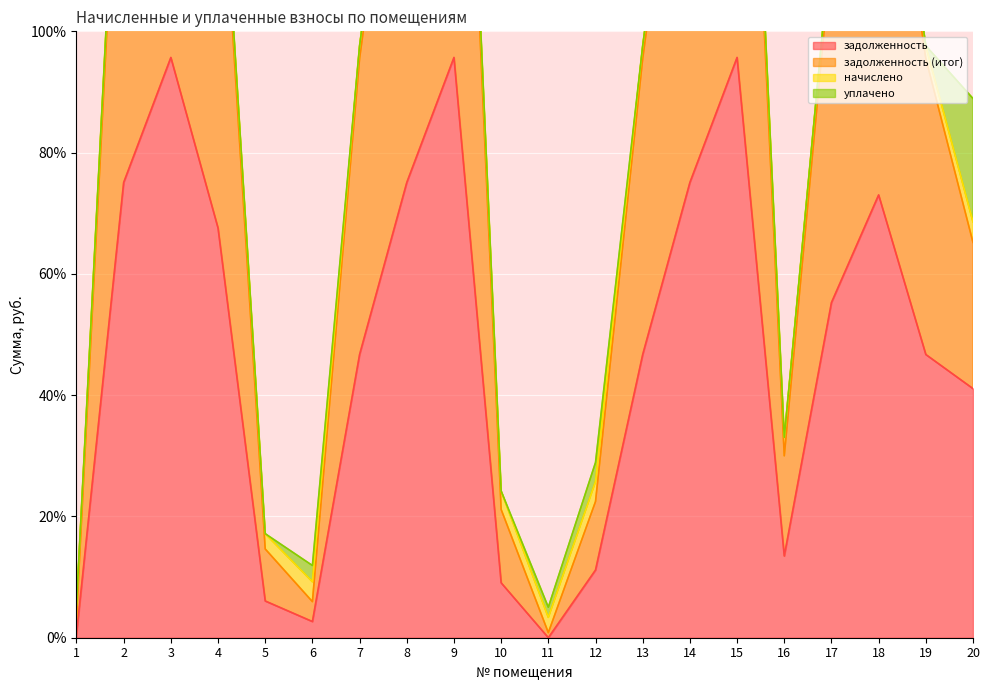

The value of задолженность at 11 is 0.0. True or false?

True